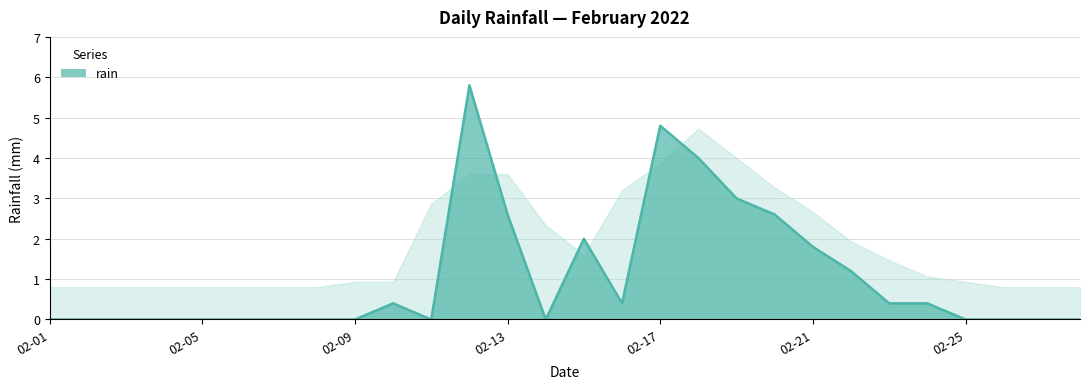

What is the greatest value displayed?

5.8